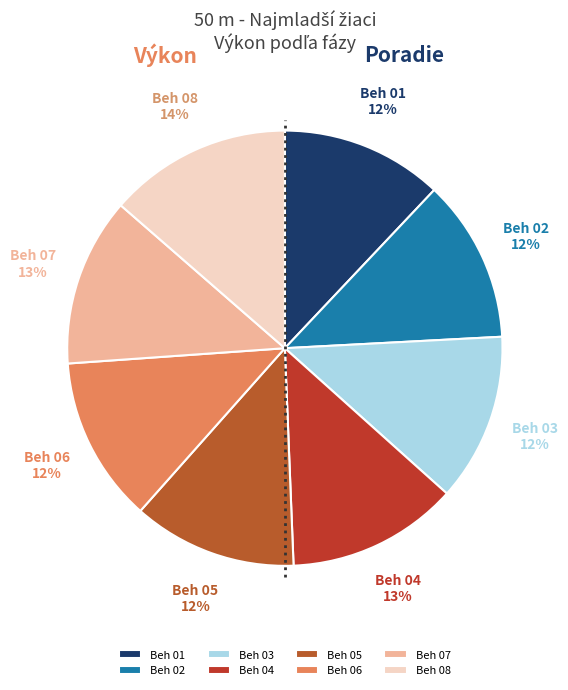

To the nearest percent, what is the difference between the largest and smallest slice percentages?

2%